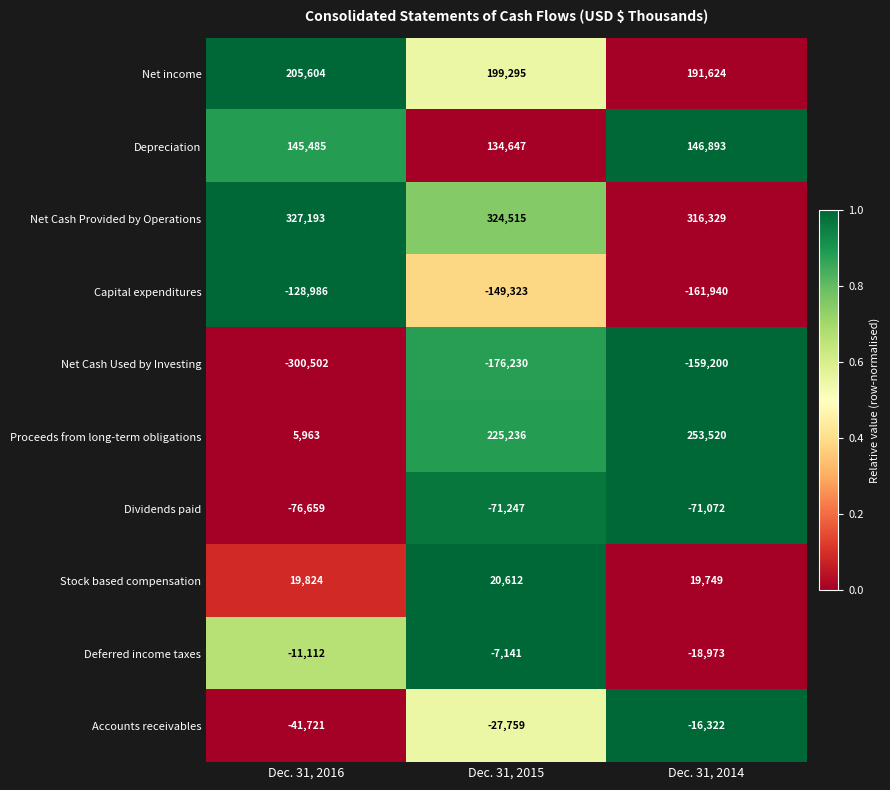

What is the average value of the Depreciation series?

142342